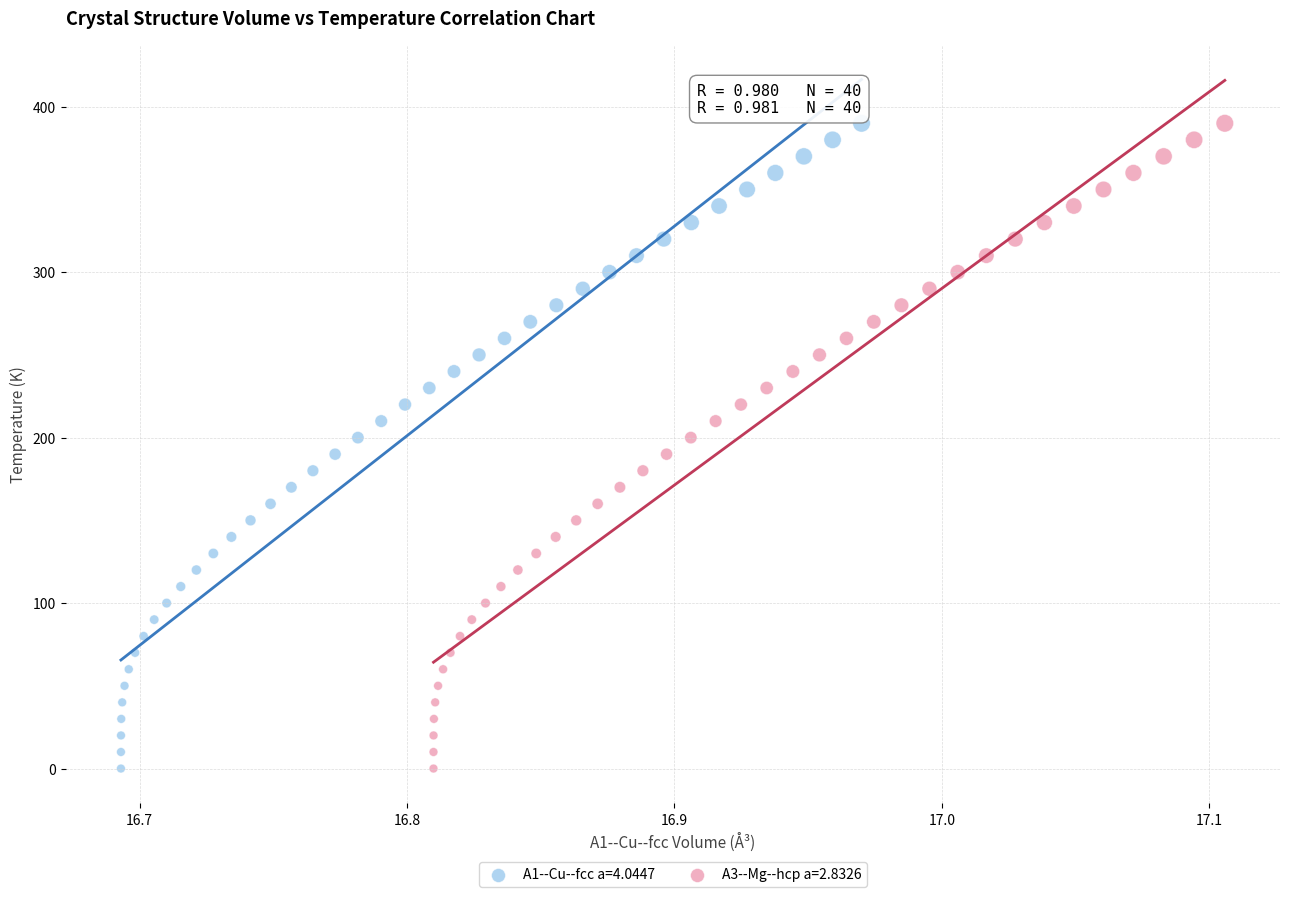

What are all the series names shown in the legend?

A1--Cu--fcc a=4.0447, A3--Mg--hcp a=2.8326